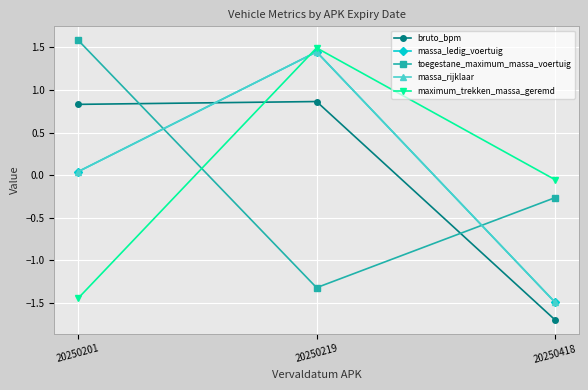

What is the total value across all series at 20250219?

3.9